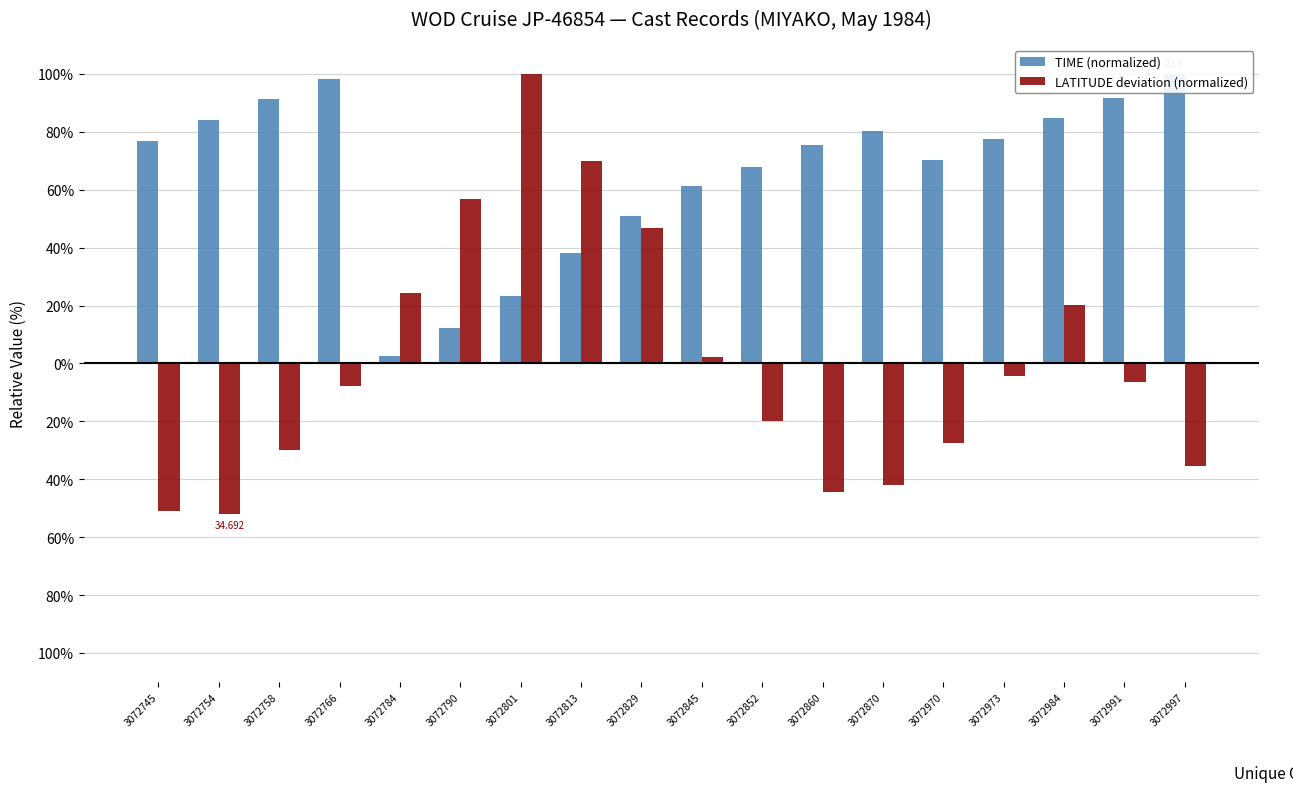

True or false: LATITUDE deviation (normalized) has a value of -4.7 at 3072766.

False